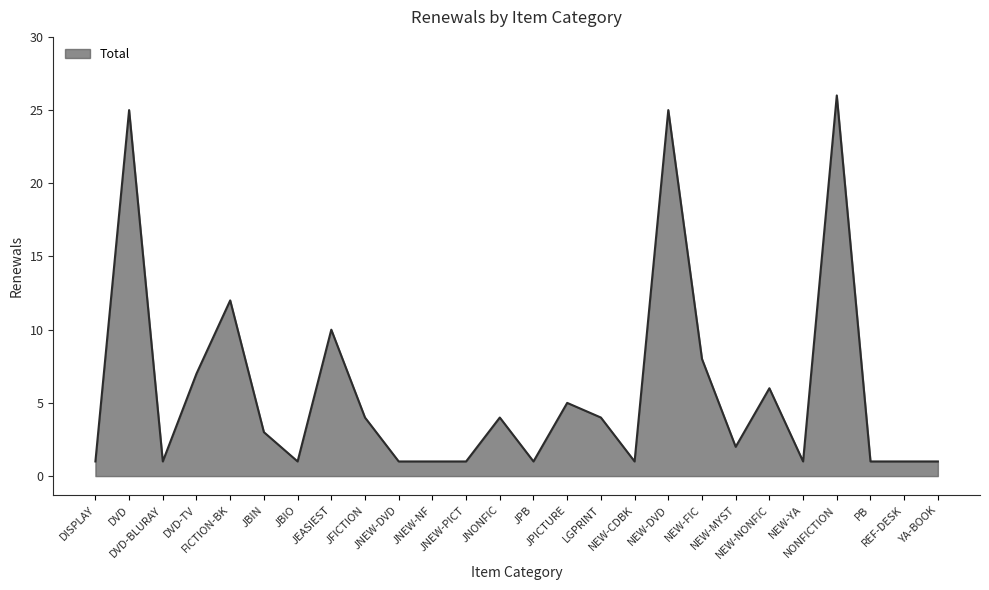

What is the difference between the maximum and minimum values?

25